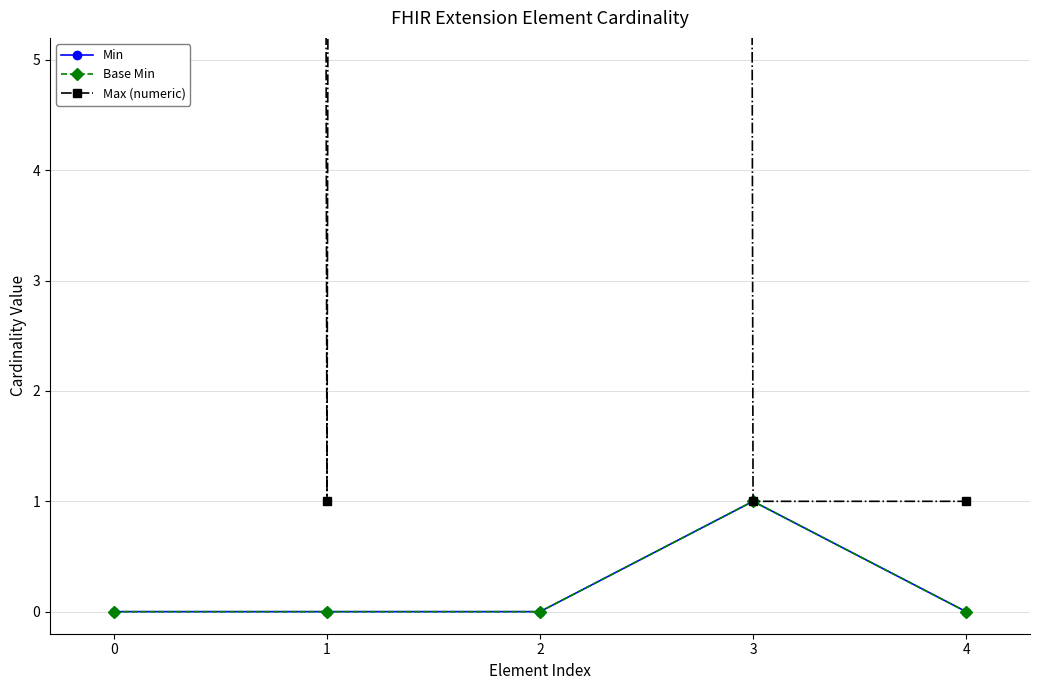

What is the difference between the maximum and minimum values in the Base Min series?

1